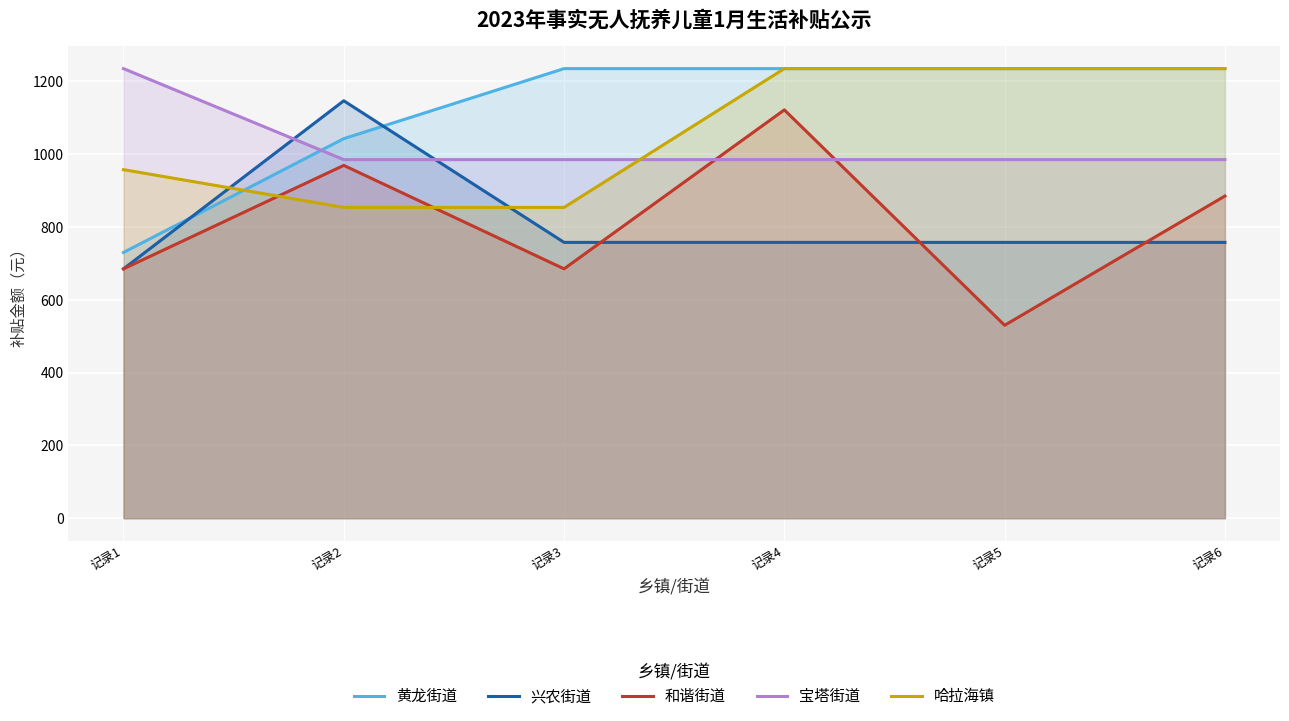

At which label is 哈拉海镇 closest to 1044?

记录1